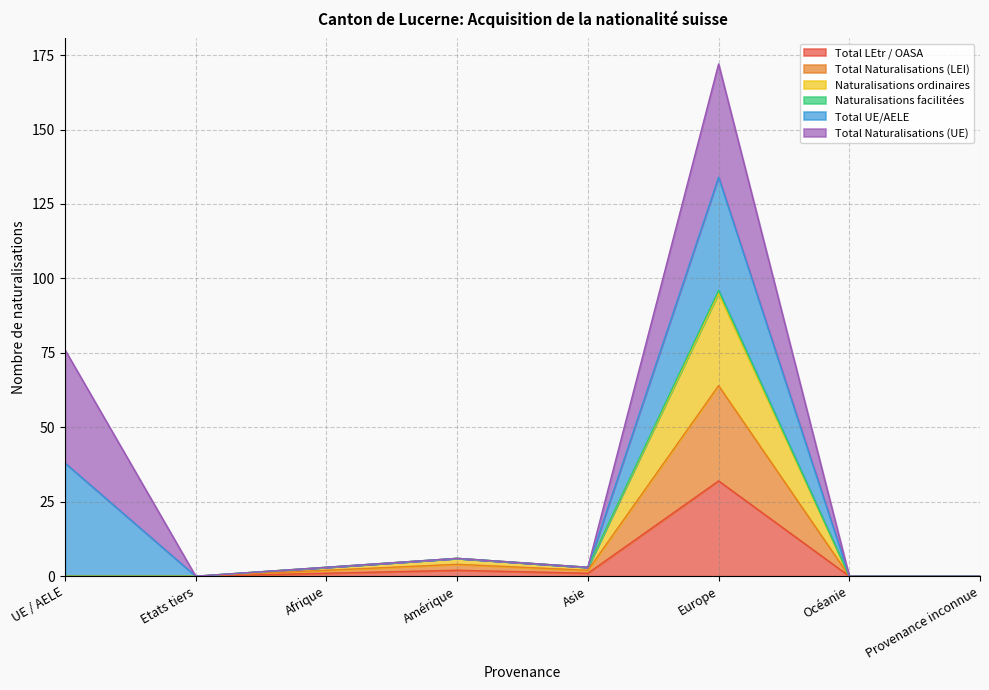

Where is the first local minimum for Naturalisations ordinaires?

Asie